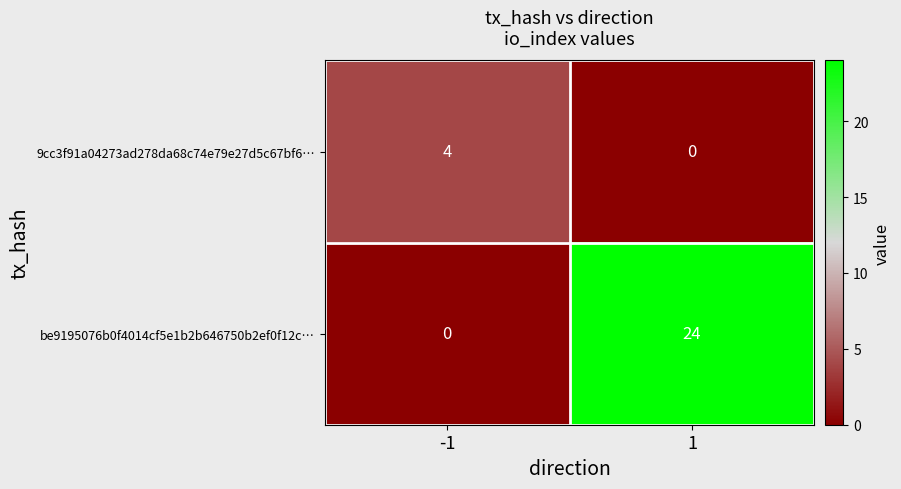

How many data points does each series have?

2